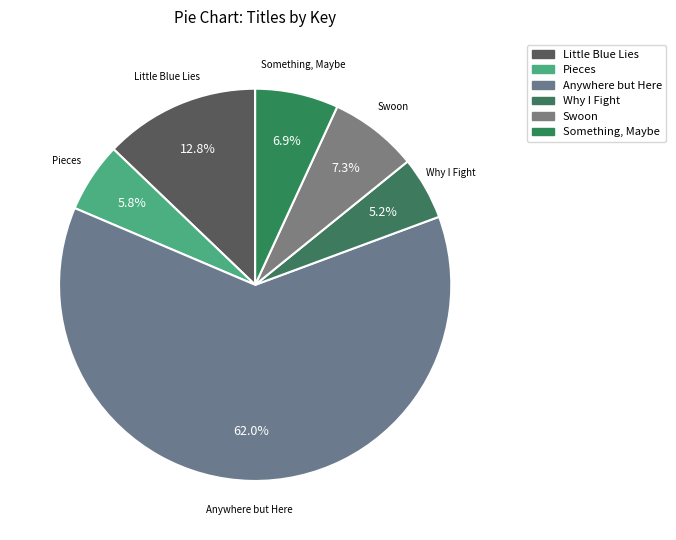

The Little Blue Lies slice represents 1% of the pie. True or false?

False